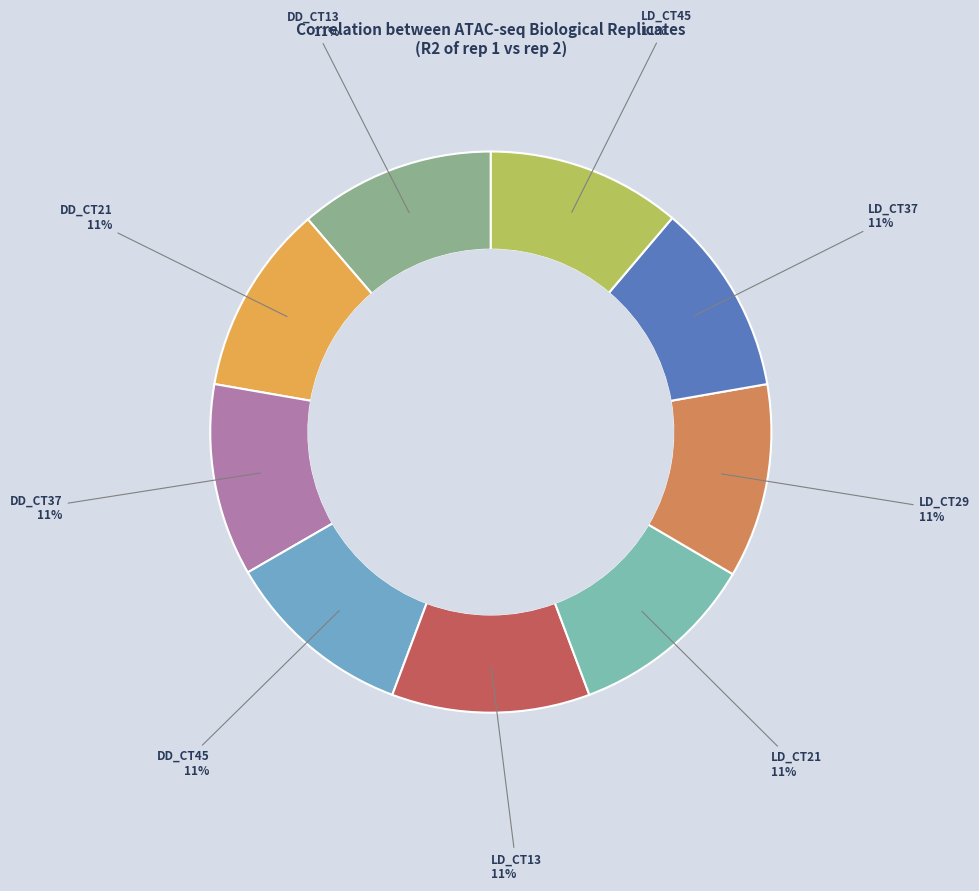

To the nearest percent, what is the combined percentage of LD_CT29 and DD_CT37?

22%